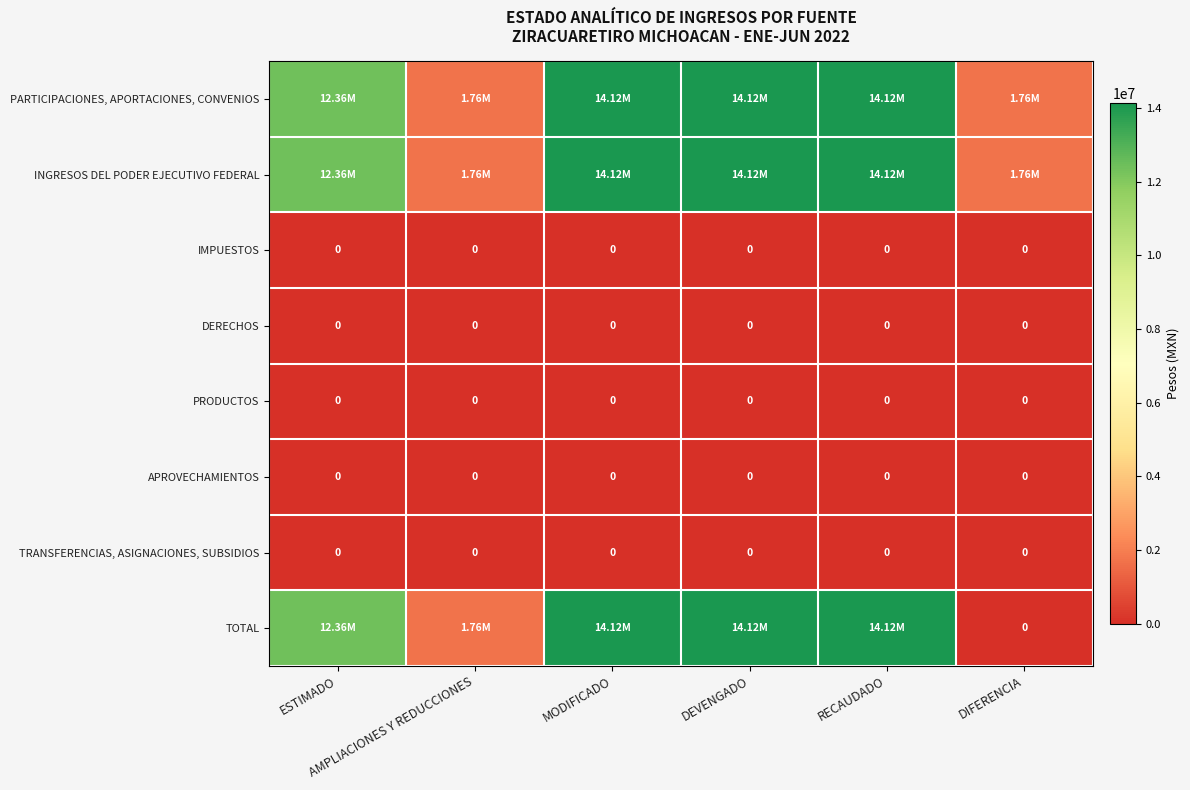

At which category is the sum across all series the highest?

MODIFICADO